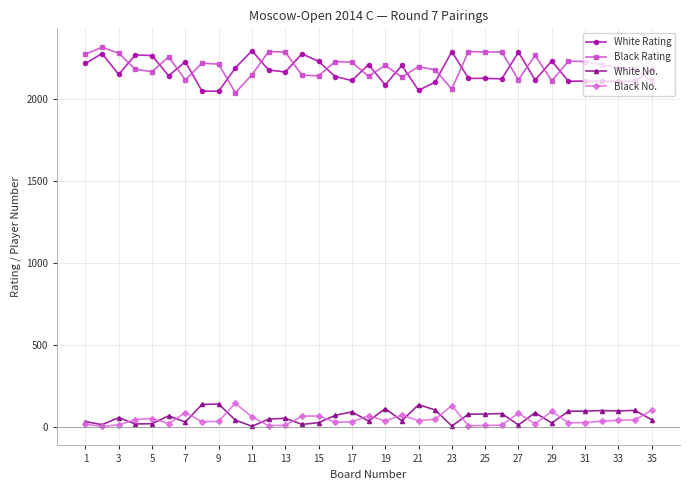

What is the difference between the maximum and minimum values in the Black No. series?

142